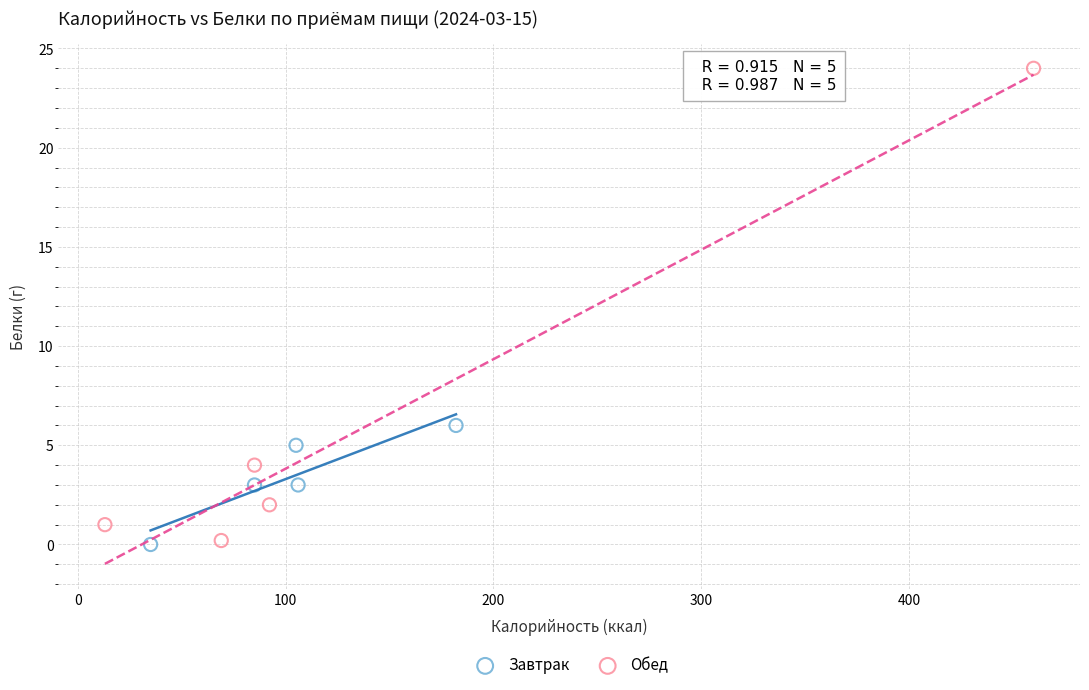

Which series has the widest spread of Y values?

Обед